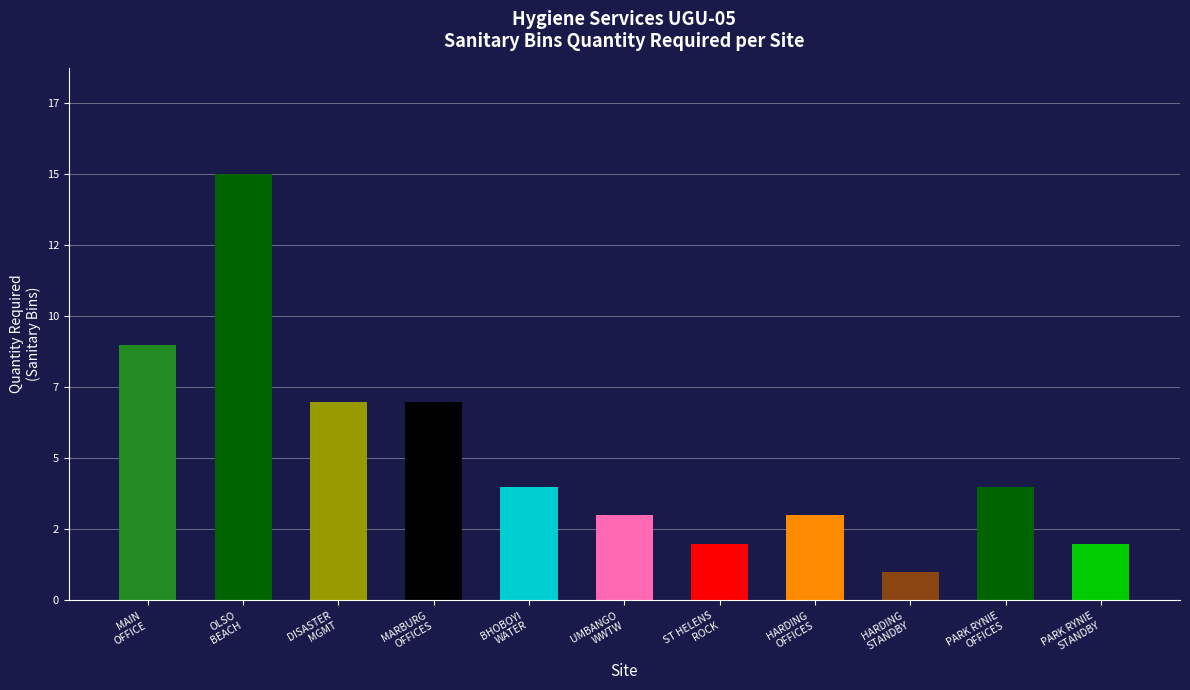

Are the bars horizontal?

No